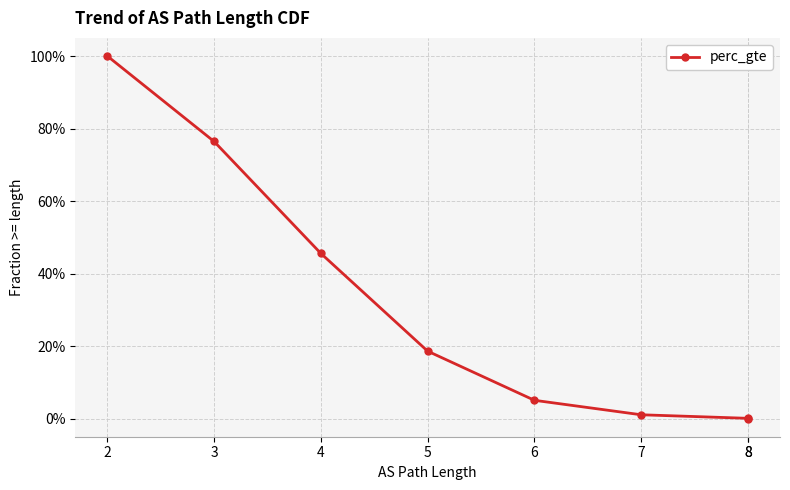

Is it true that the value at 3 is 0.4?

False